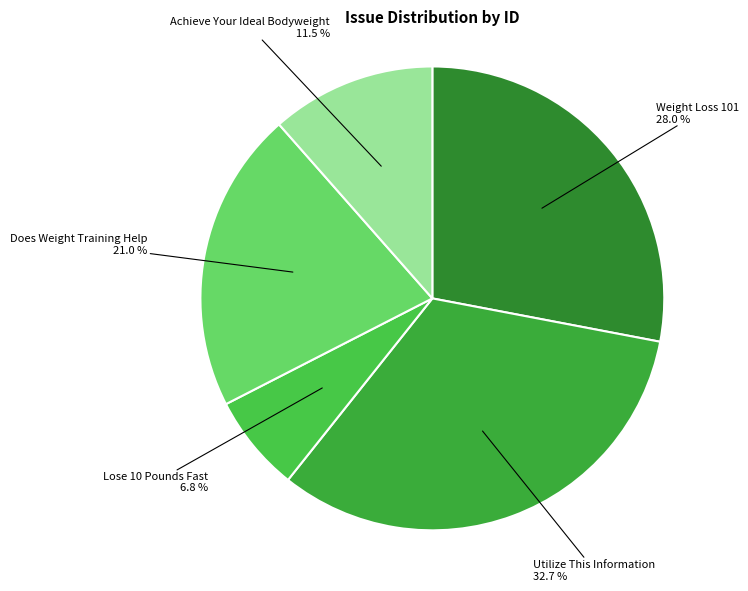

Approximately how many times larger is the value at Does Weight Training Help compared to Utilize This Information?

0.6